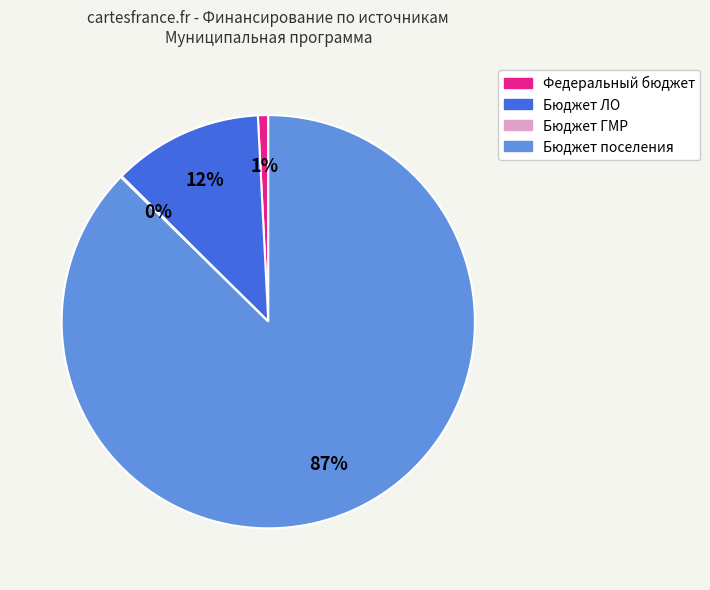

Is there a majority slice in this chart?

Yes